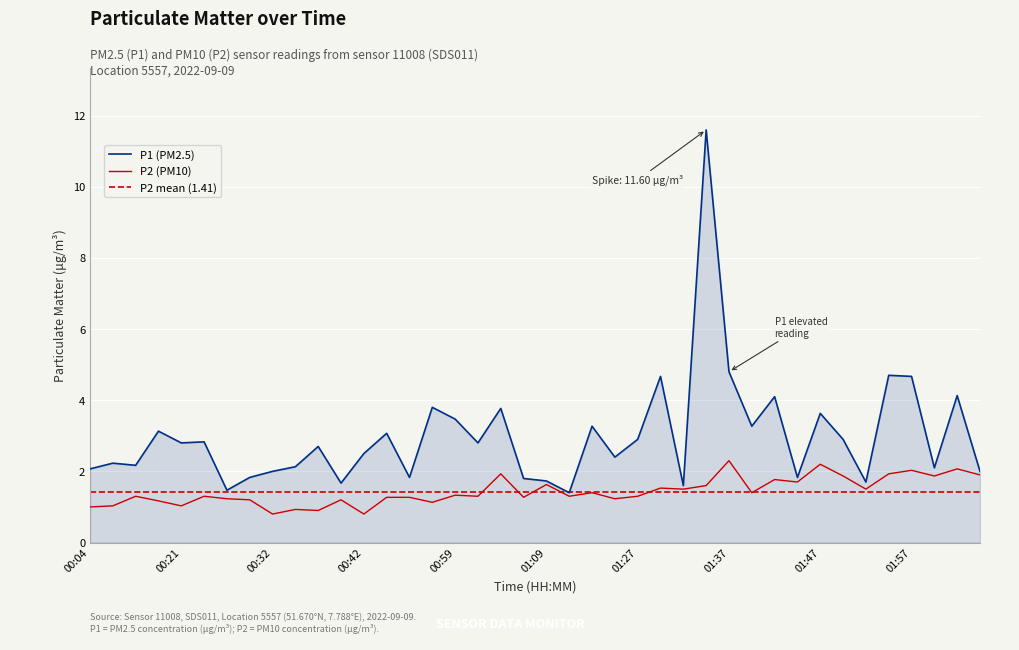

What is the difference between the second highest and second lowest values in the P2 series?

1.4